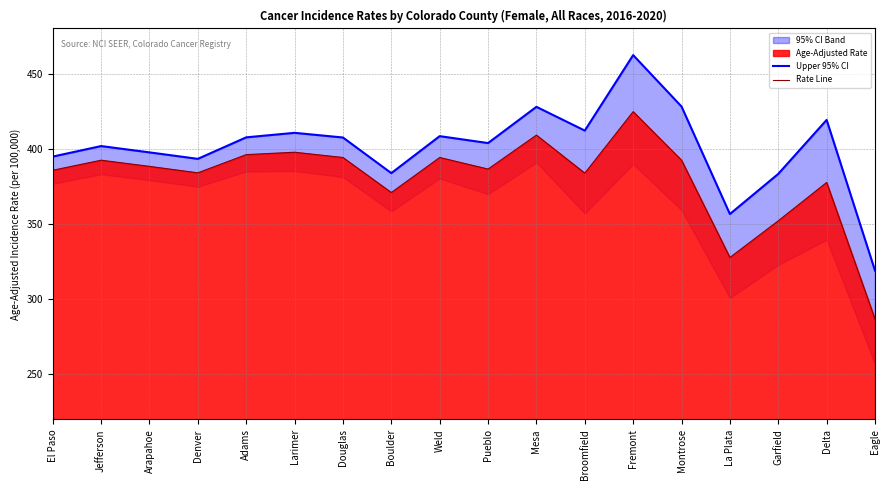

True or false: Rate Line has a value of 392.4 at Montrose.

True